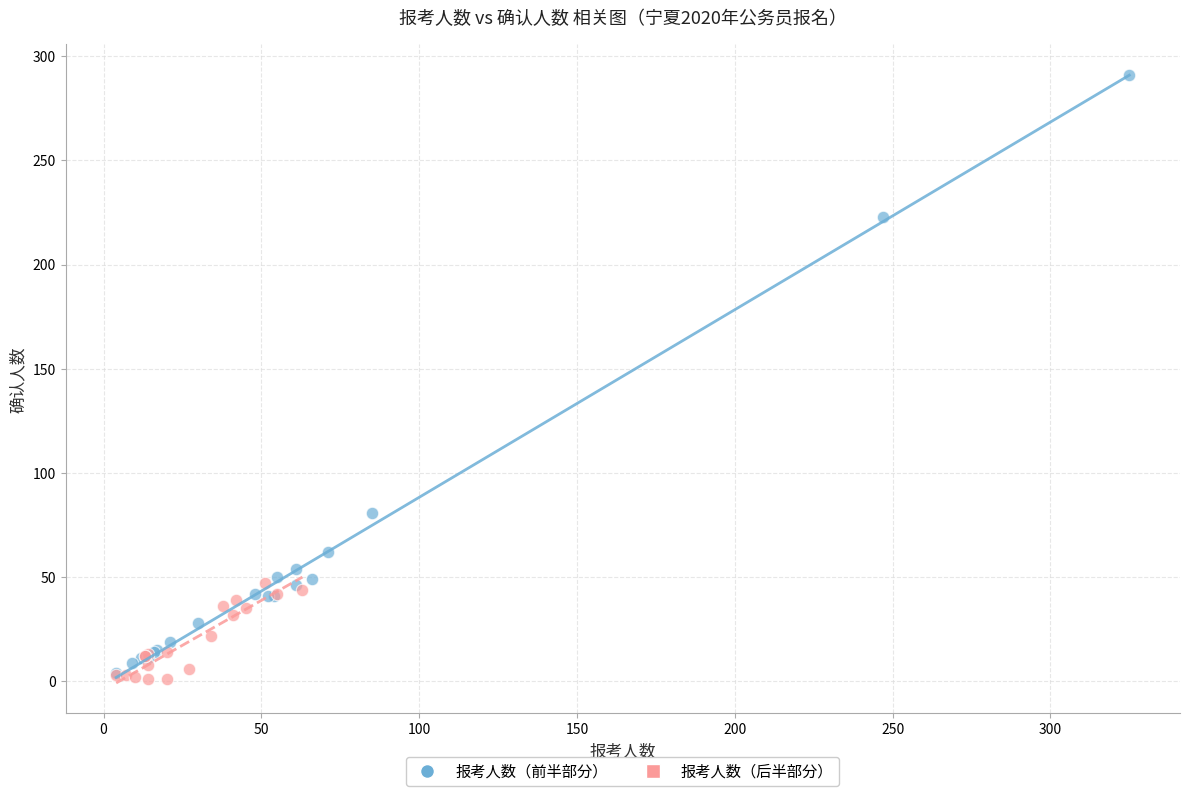

Which series reaches the minimum Y coordinate?

报考人数（后半部分）